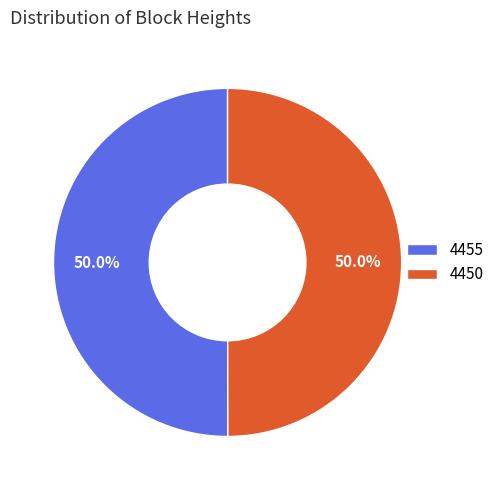

To the nearest percent, what portion does 4450 represent?

50%